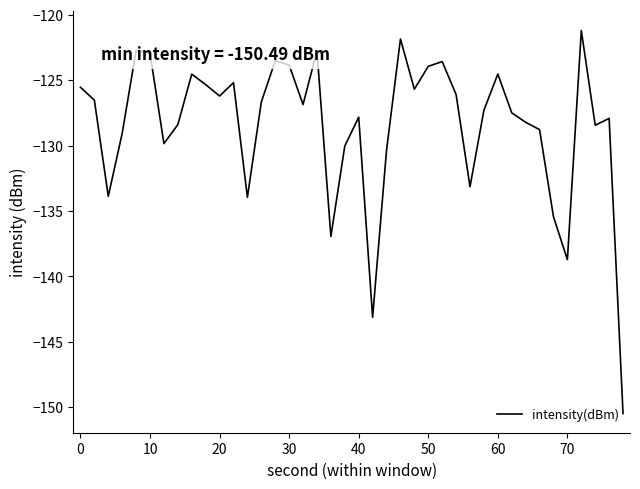

What is the minimum value shown in the chart?

-150.5